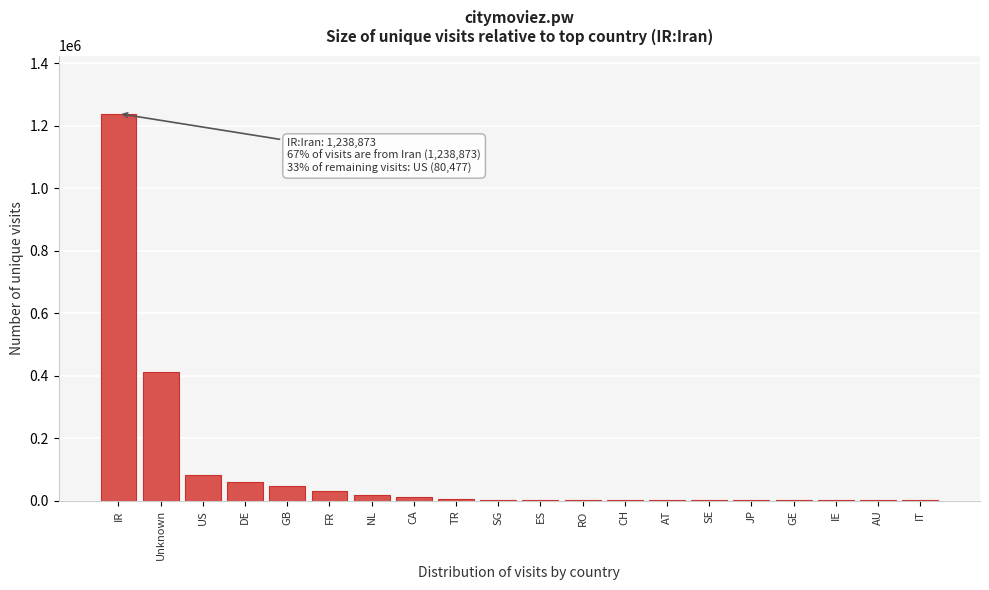

At which label is the value closest to 620345?

Unknown